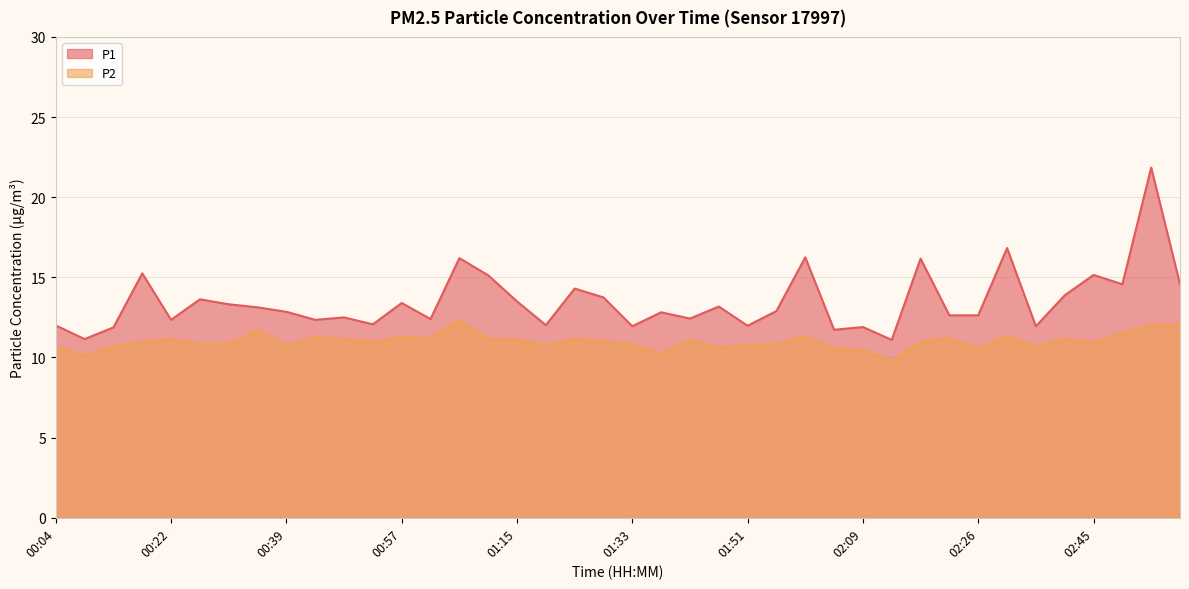

Count the number of categories in the chart.

40